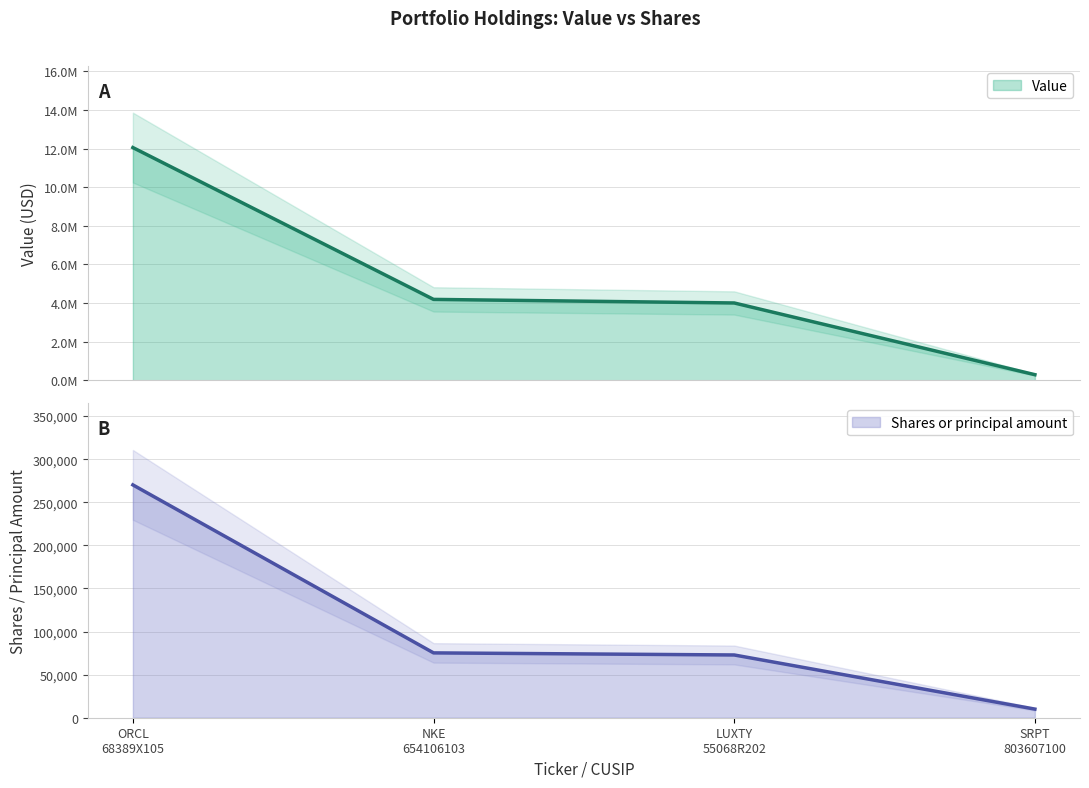

How many data points in Value are less than 4193000?

2